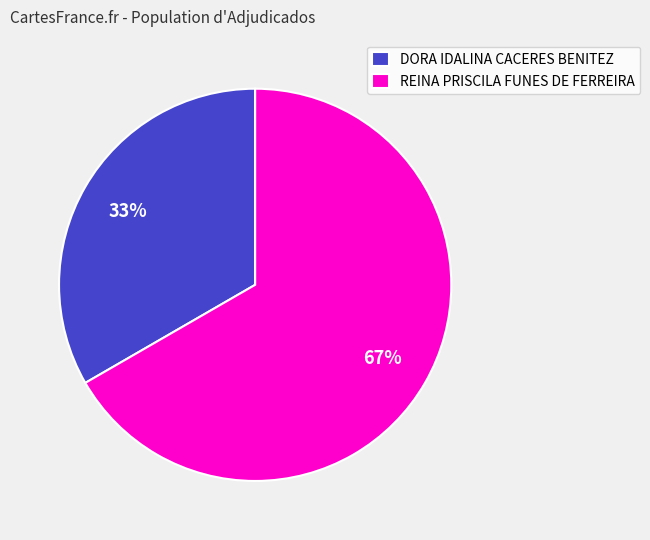

Count the number of slices in the pie.

2